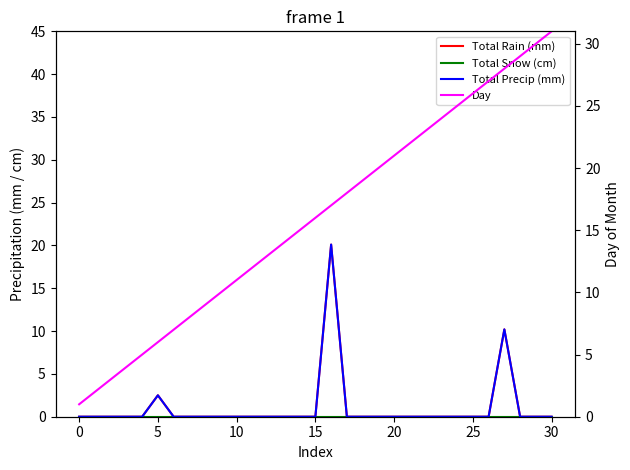

Where is Total Precip (mm) nearest to the value 10?

27